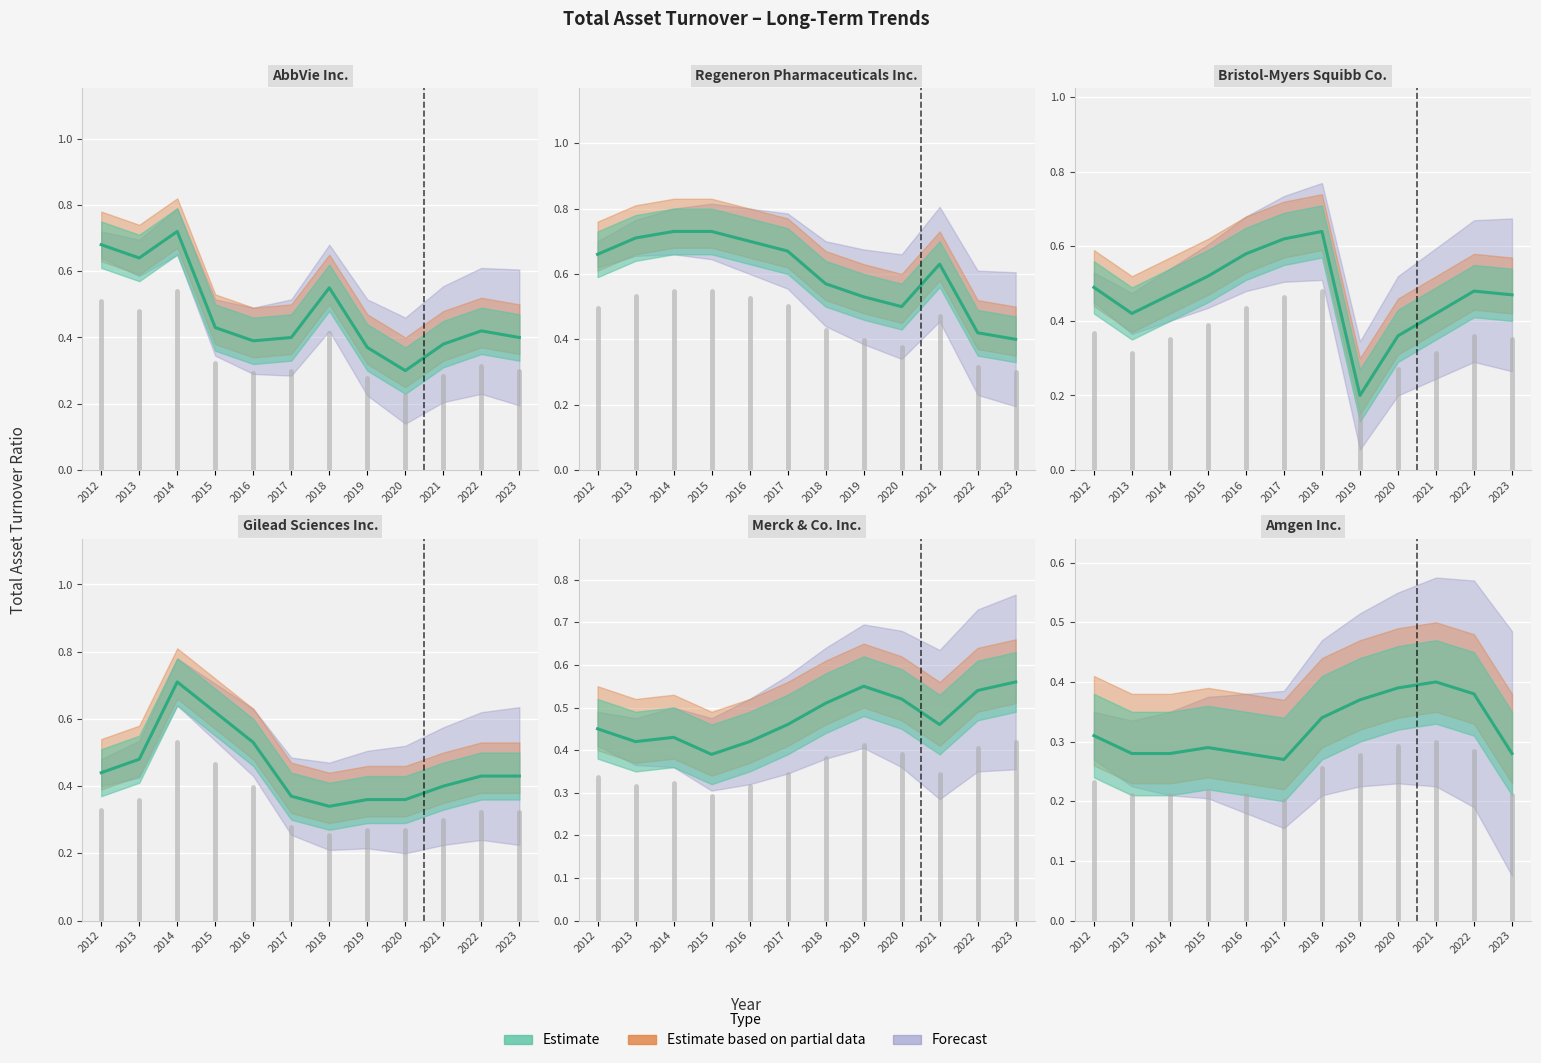

List the series in order of their peak value, lowest first.

Amgen Inc., Merck & Co. Inc., Bristol-Myers Squibb Co., Gilead Sciences Inc., AbbVie Inc., Regeneron Pharmaceuticals Inc.